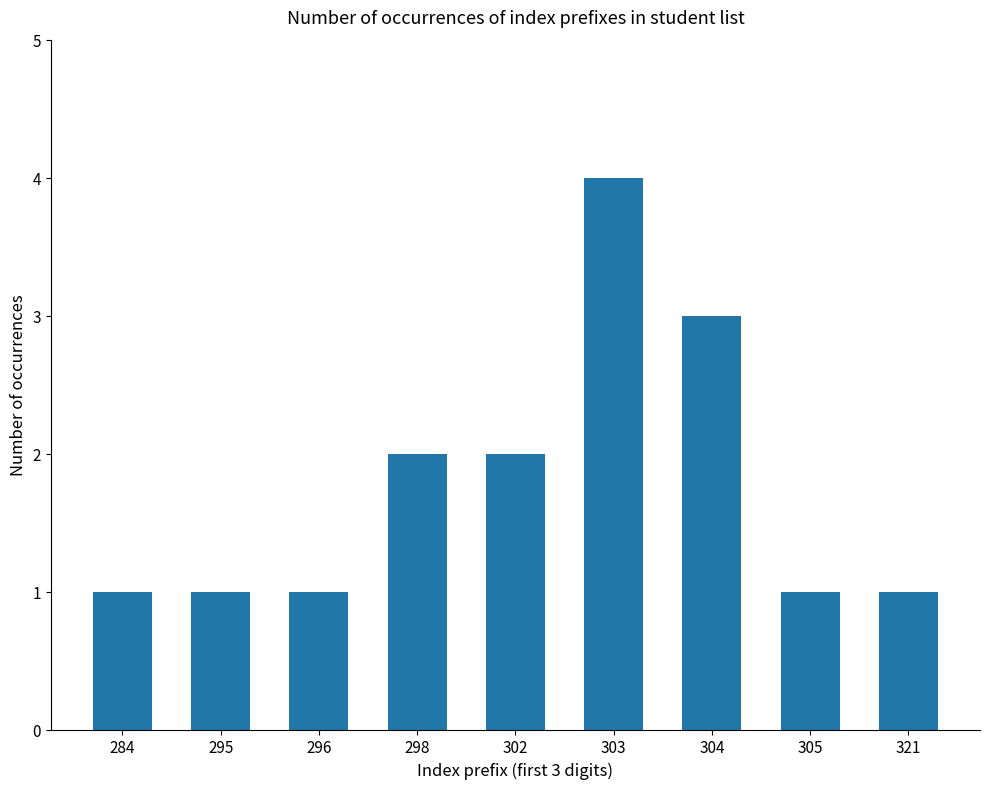

Is it true that the value at 305 is 1?

True